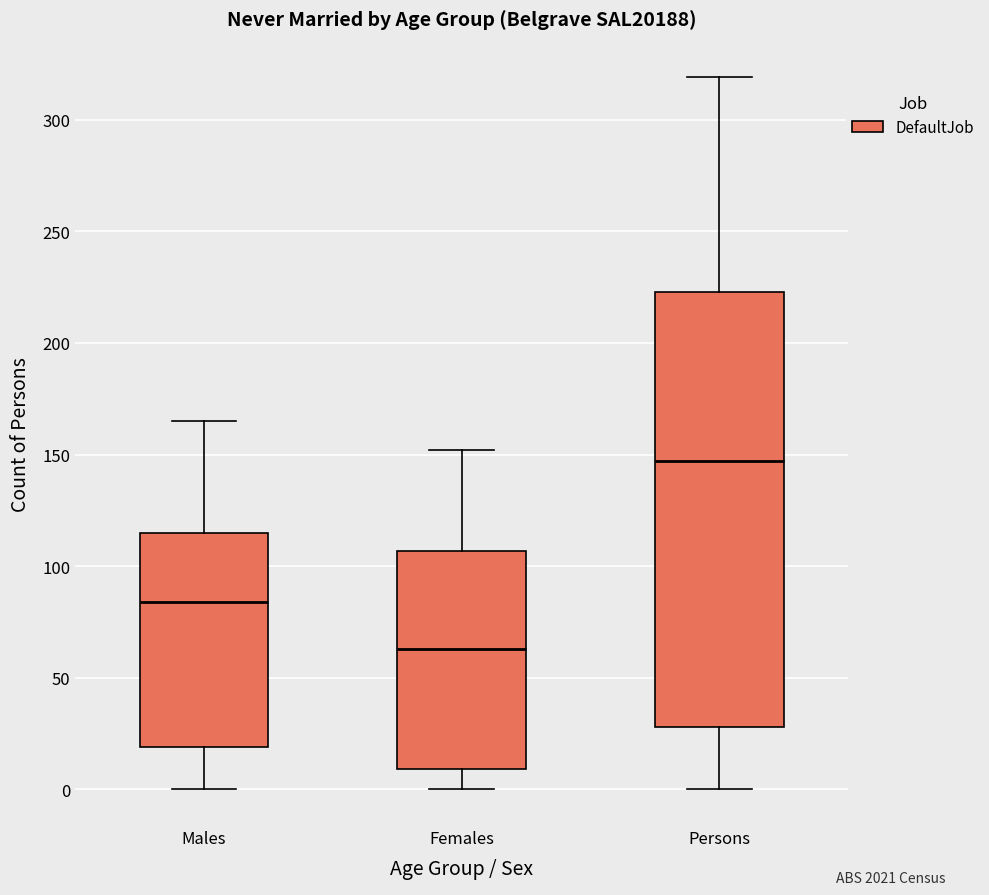

Where does the lower whisker of the box for Females end on the y-axis? The values are not printed on the chart, so give them approximately, as read against the axis.

0